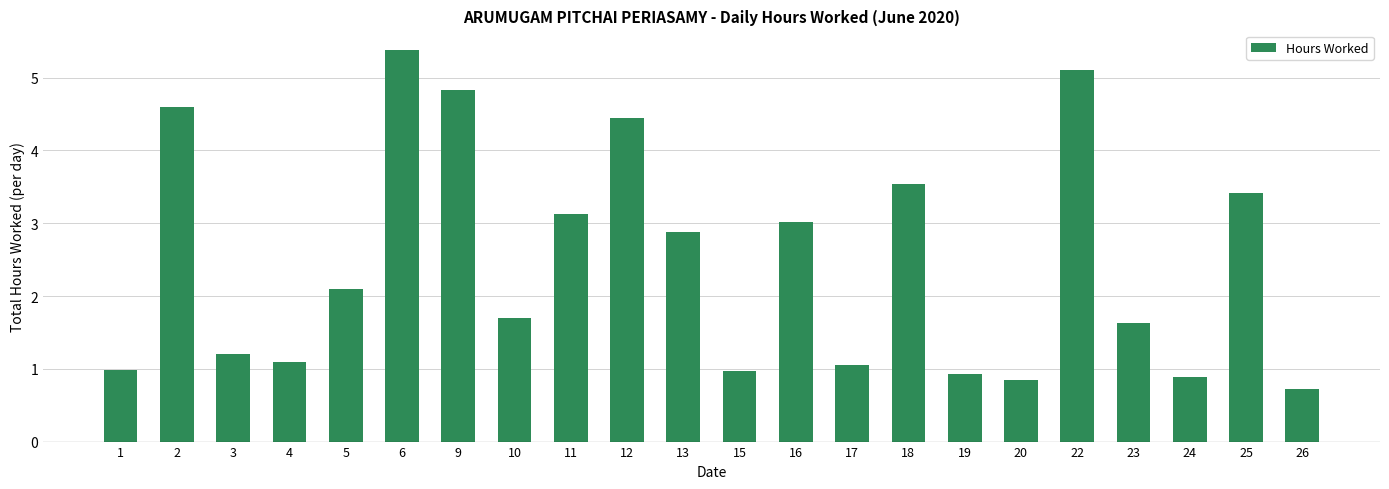

Which category has the highest value across all series?

6